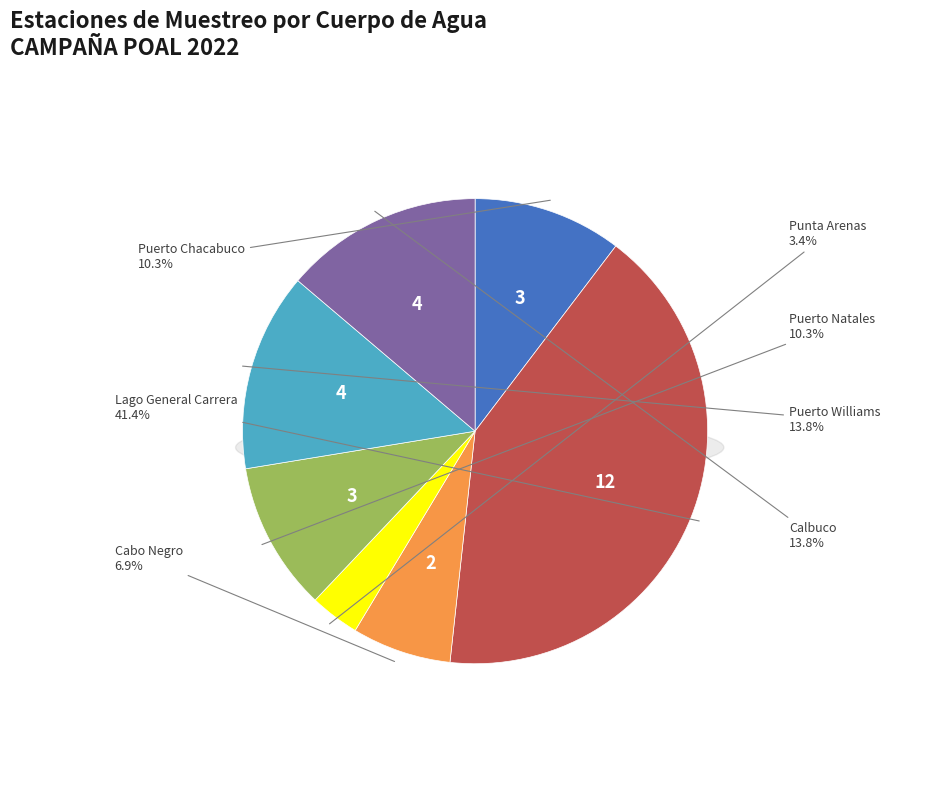

Combined, what portion of the pie is Punta Arenas and Puerto Williams?

17.2%